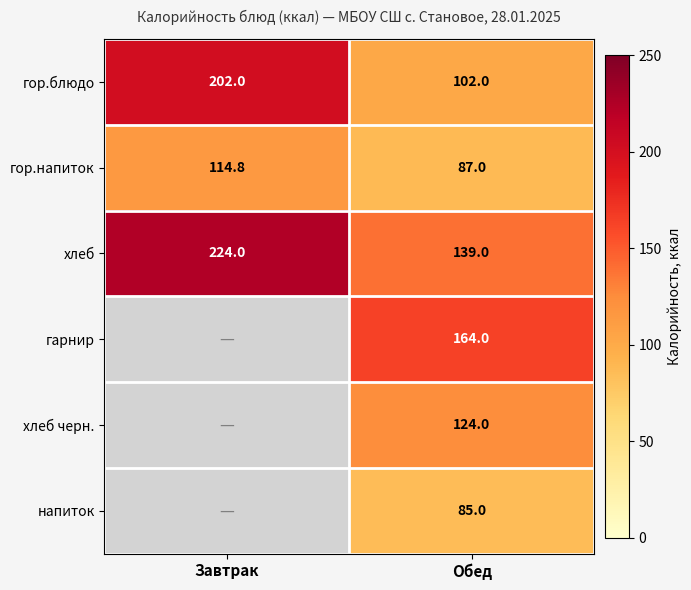

At which label does гор.блюдо reach its minimum?

Обед